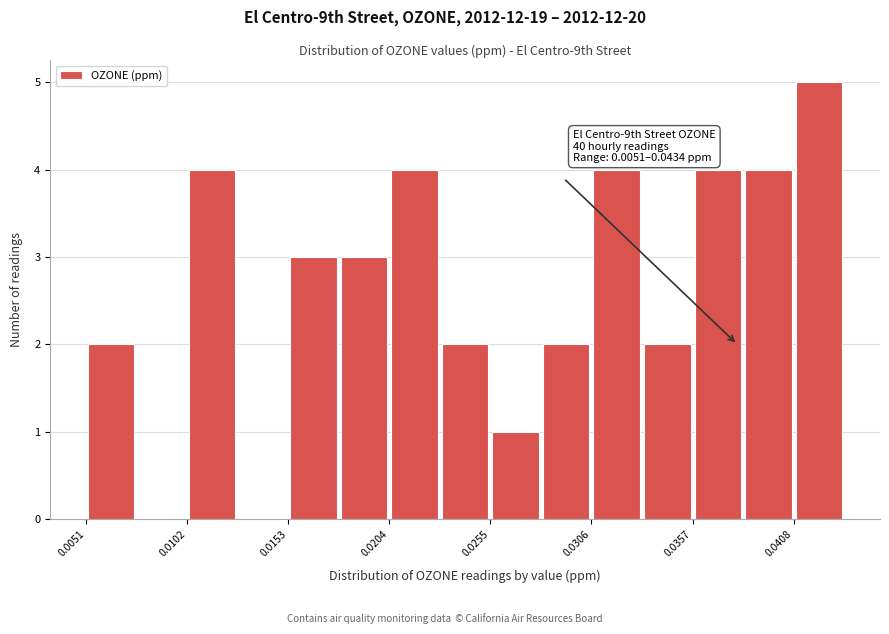

Read against the x-axis, roughly where is the centre of the tallest bar?

0.042